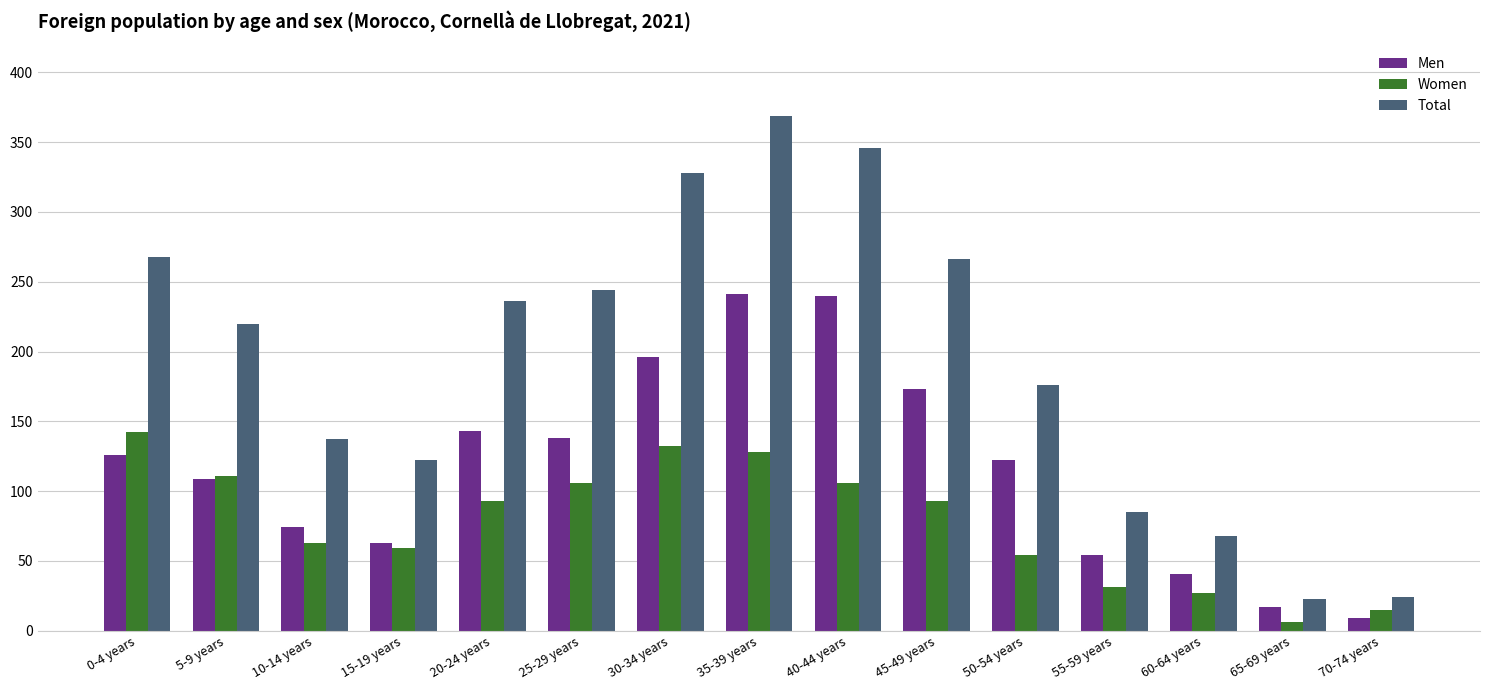

How many distinct data groups are displayed?

3